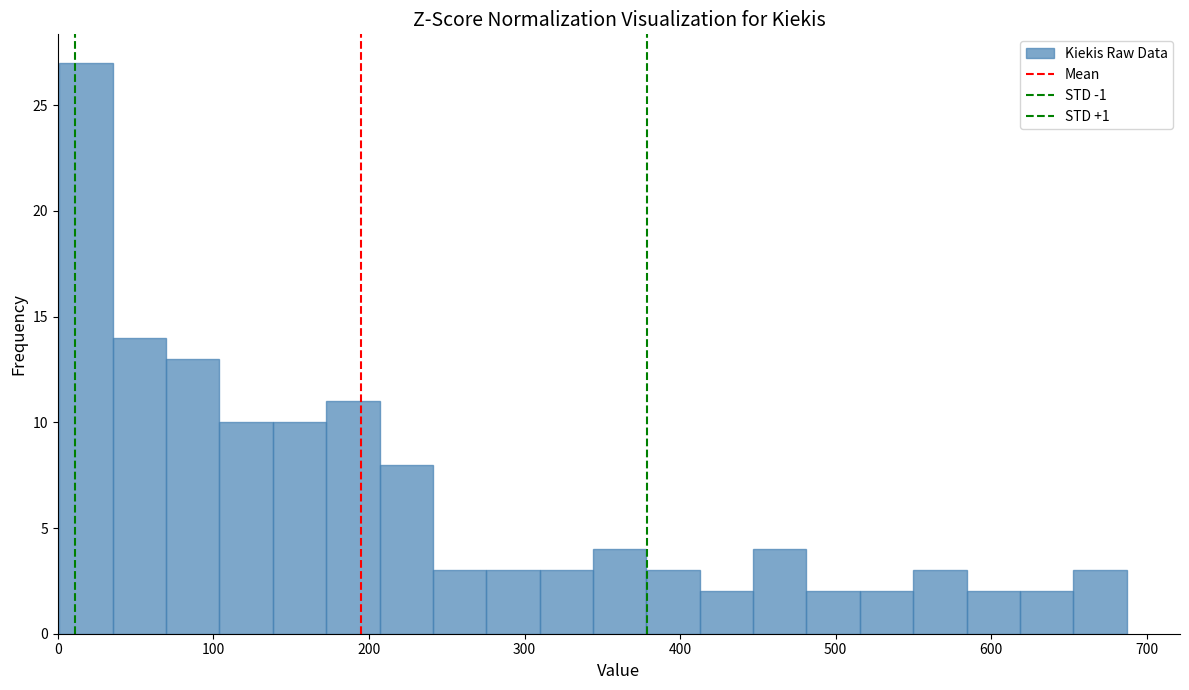

Read against the x-axis, roughly where is the centre of the tallest bar?

20